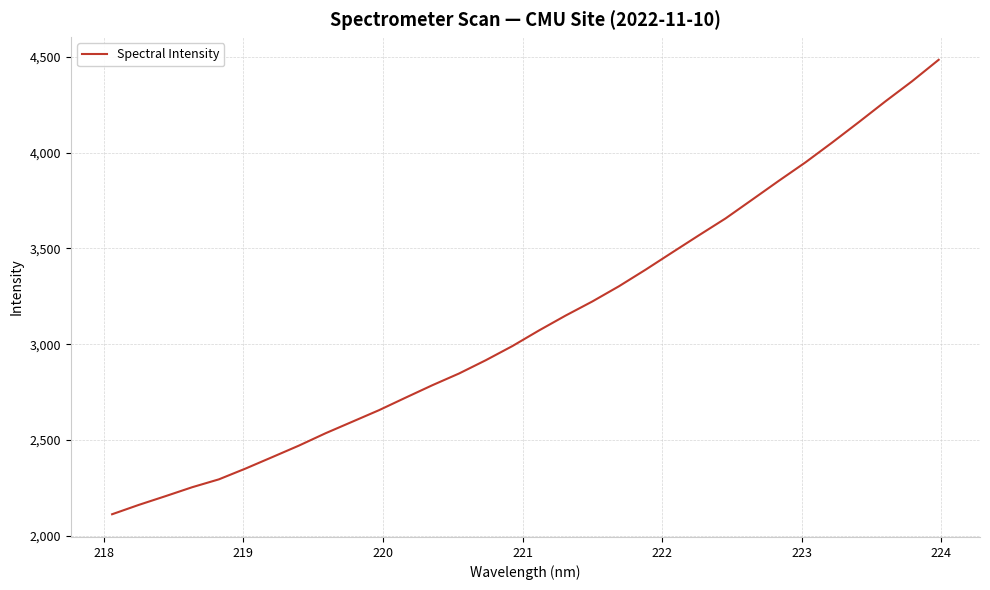

What is the greatest value displayed?

4484.1